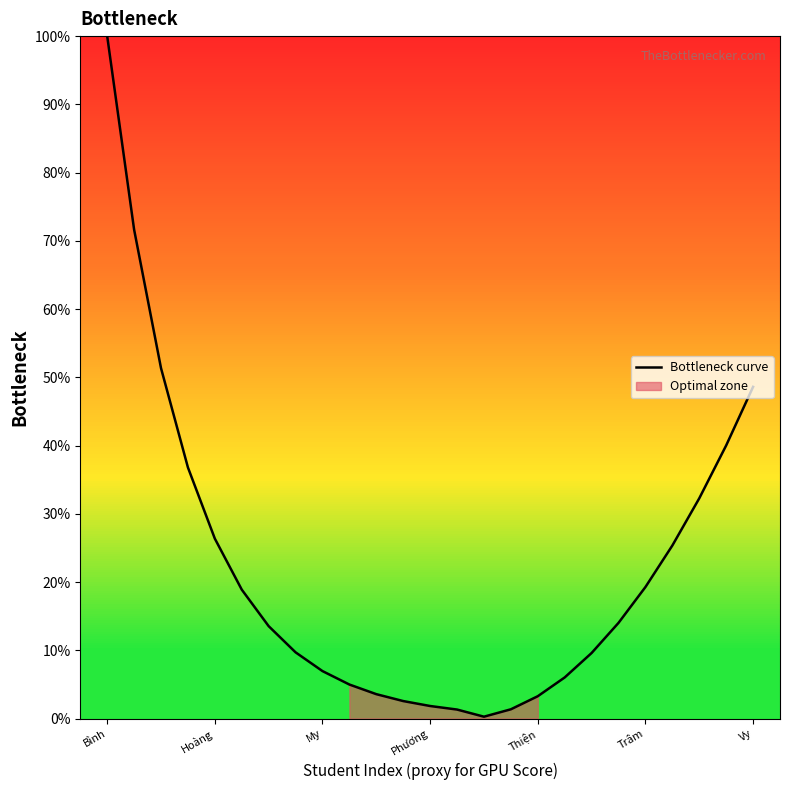

At which label does Bottleneck curve reach its peak?

Bình